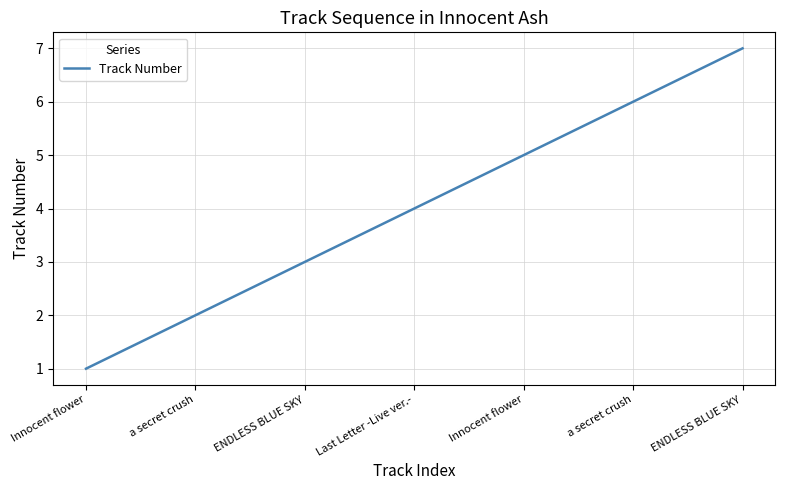

At which label does the data first exceed 4?

Innocent flower